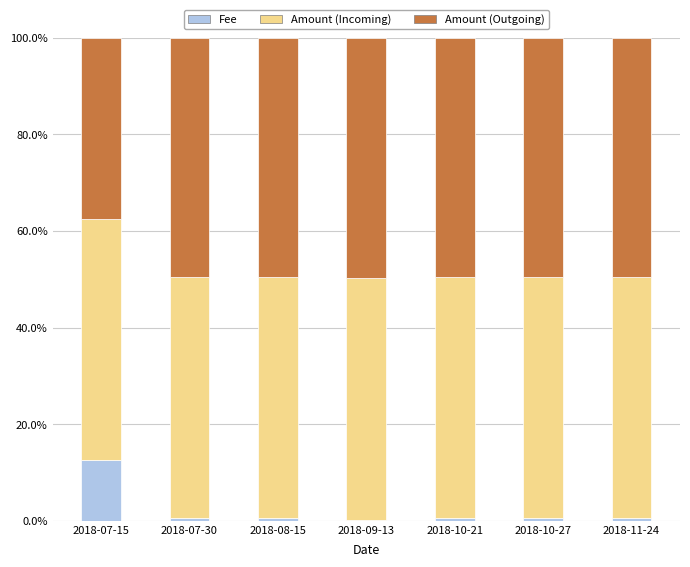

Is it true that Fee equals 0.5 at 2018-11-24?

True